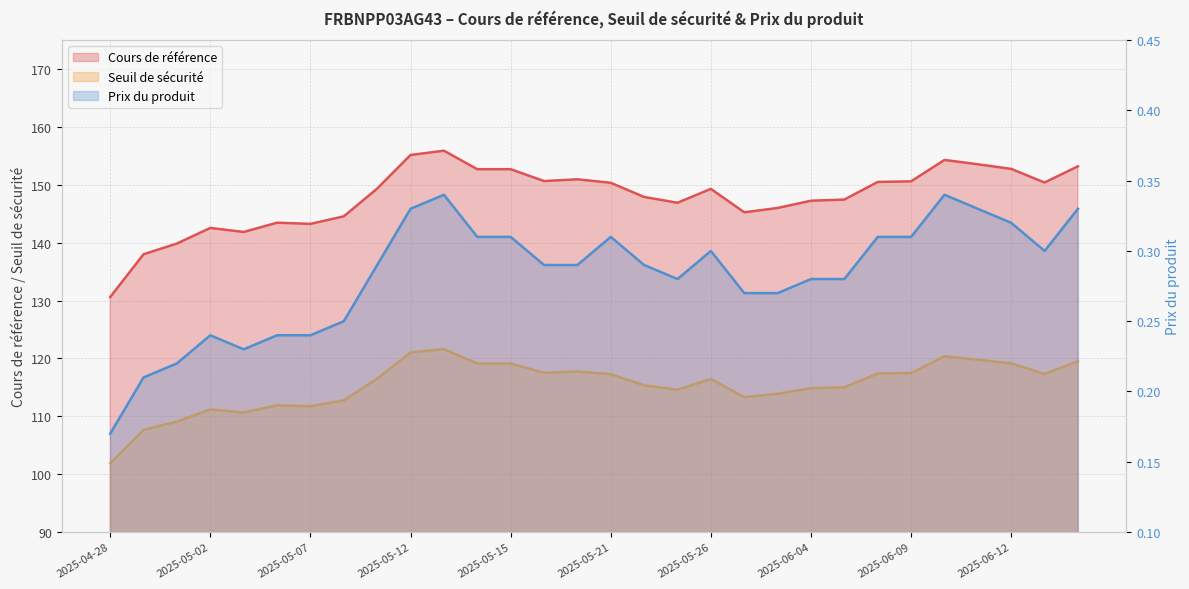

Which series changed the most between 2025-05-15 and 2025-06-09?

Cours de référence